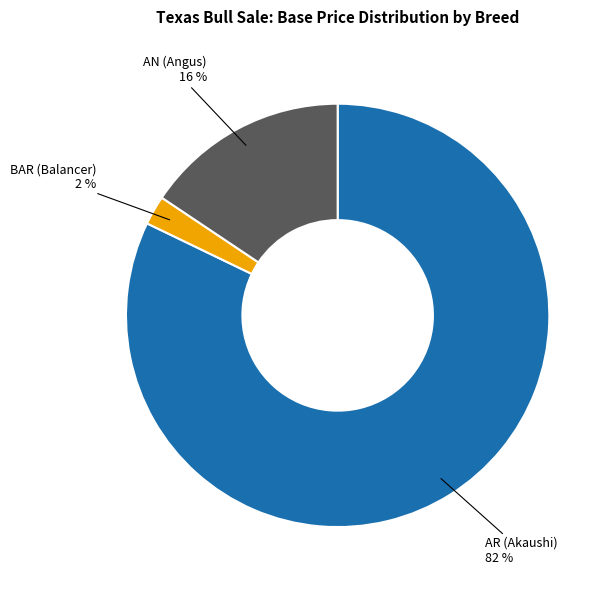

The AN (Angus) slice represents 16% of the pie. True or false?

True